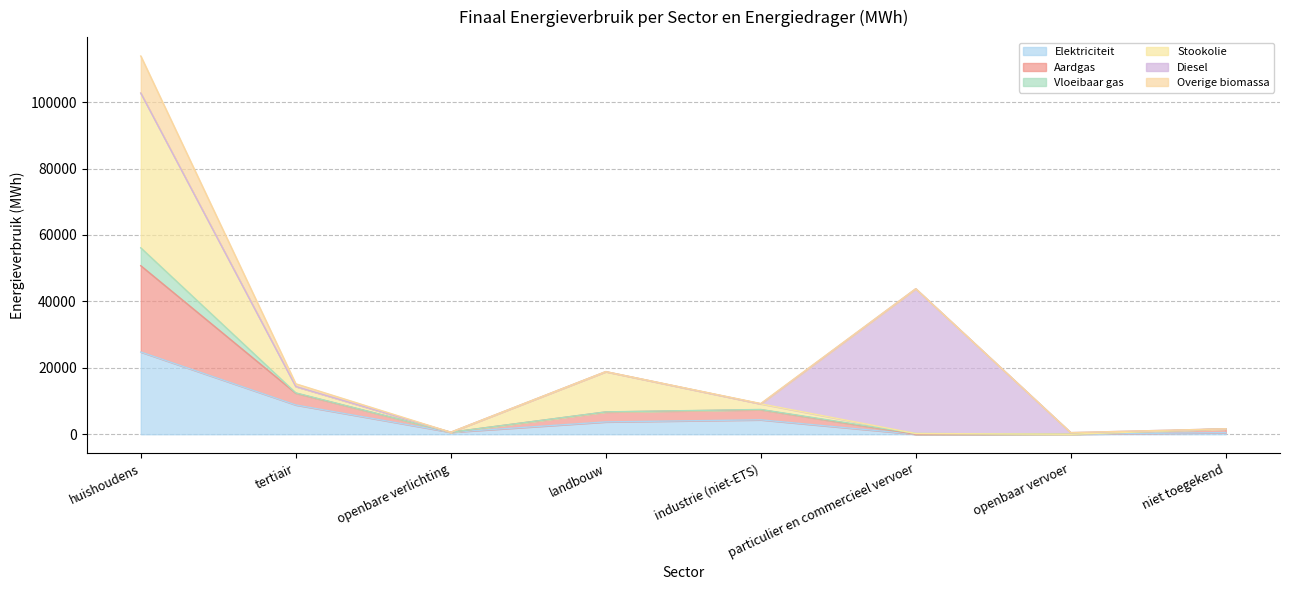

At which category is the sum across all series the highest?

huishoudens